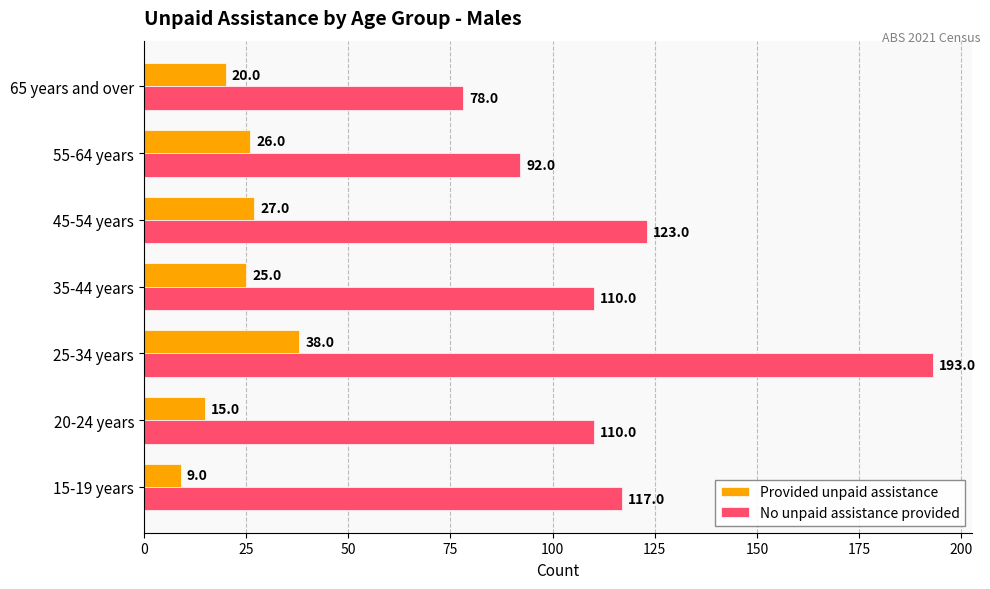

The No unpaid assistance provided series shows 258 at 25-34 years. True or false?

False